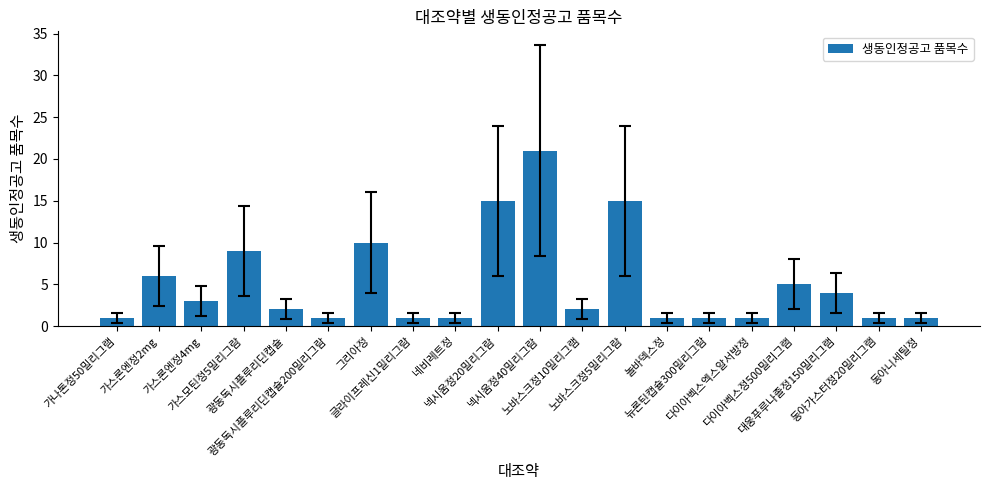

Reading left to right, transcribe all the data shown in this chart.

가나톤정50밀리그램=1	가스론엔정2mg=6	가스론엔정4mg=3	가스모틴정5밀리그람=9	광동독시플루리딘캡슐=2	광동독시플루리딘캡슐200밀리그람=1	그리아정=10	글라이프레신1밀리그람=1	네비레트정=1	넥시움정20밀리그람=15	넥시움정40밀리그람=21	노바스크정10밀리그램=2	노바스크정5밀리그람=15	놀바덱스정=1	뉴론틴캡슐300밀리그람=1	다이아벡스엑스알서방정=1	다이아벡스정500밀리그램=5	대웅푸루나졸정150밀리그램=4	동아가스터정20밀리그램=1	동아니세틸정=1